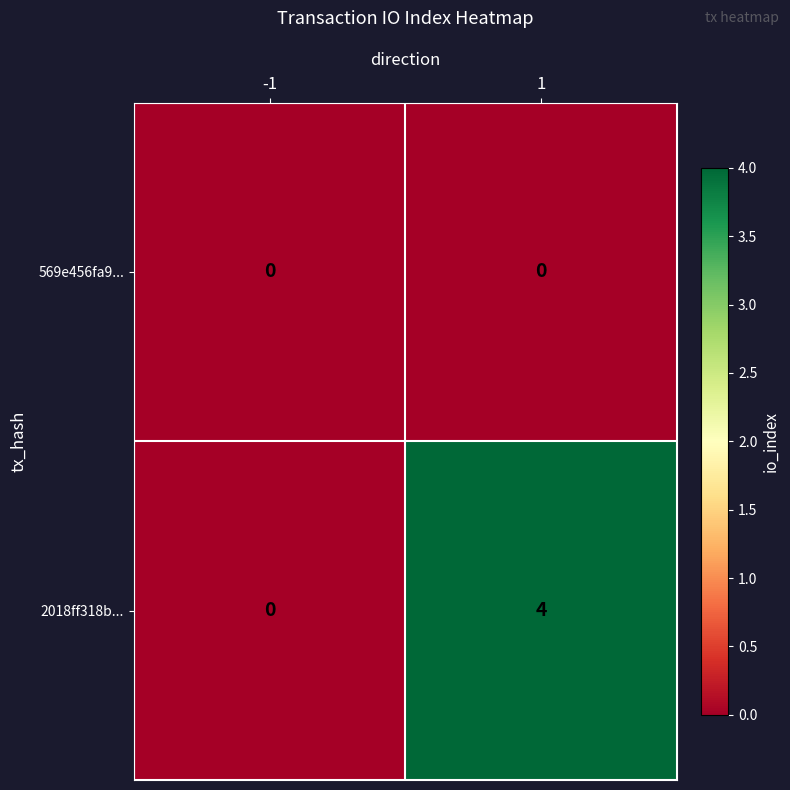

Reading left to right, transcribe all the data shown in this chart.

569e456fa9...: -1=0	1=0
2018ff318b...: -1=0	1=4